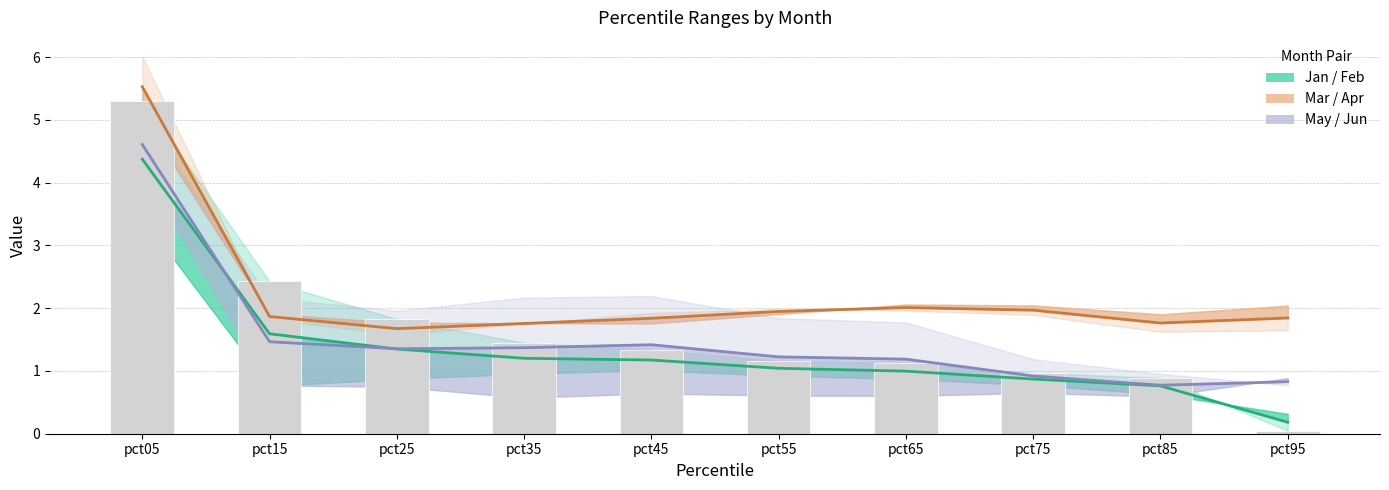

At which category does the chart reach its minimum across all series?

pct95